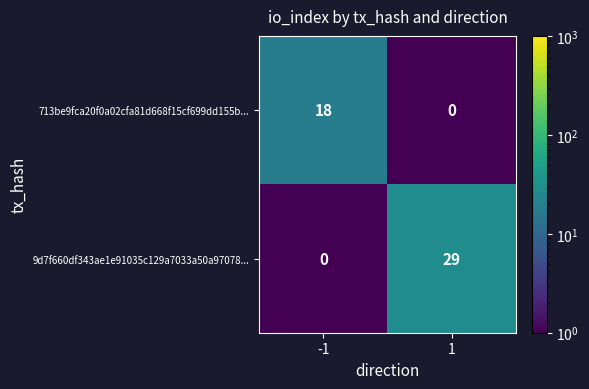

What is the total value across all series at -1?

18